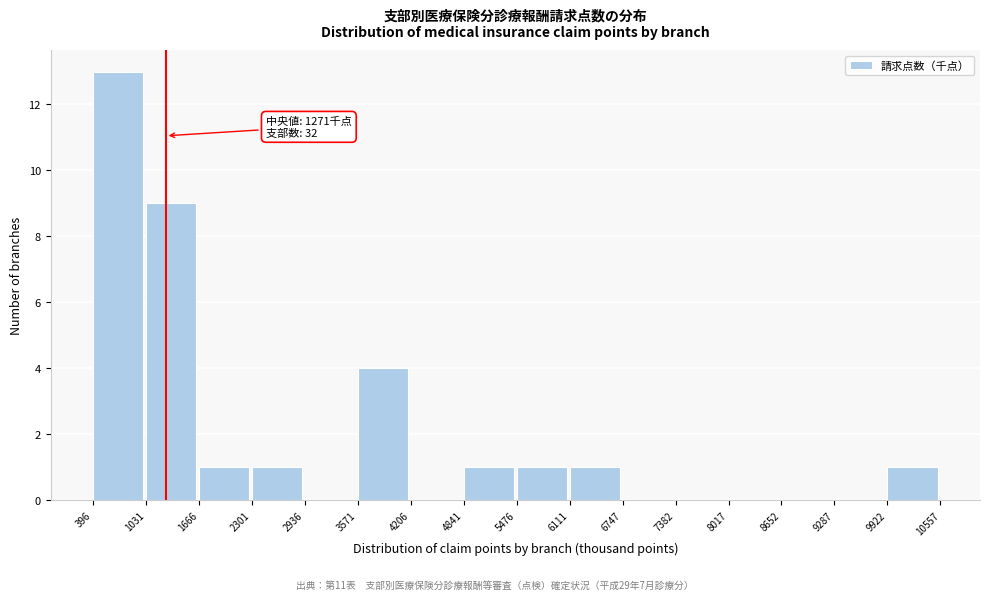

Which range on the x-axis has the tallest bar?

396 to 1031